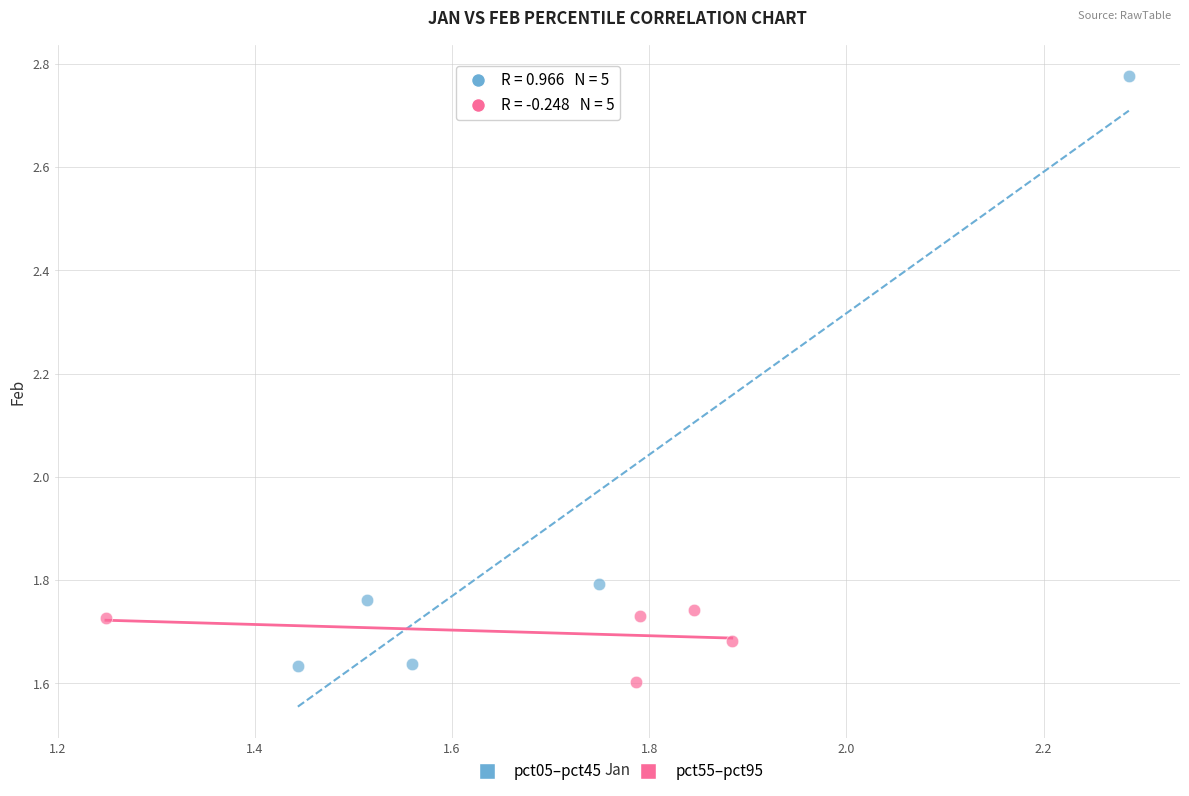

Which series has the widest spread of Y values?

pct05–pct45